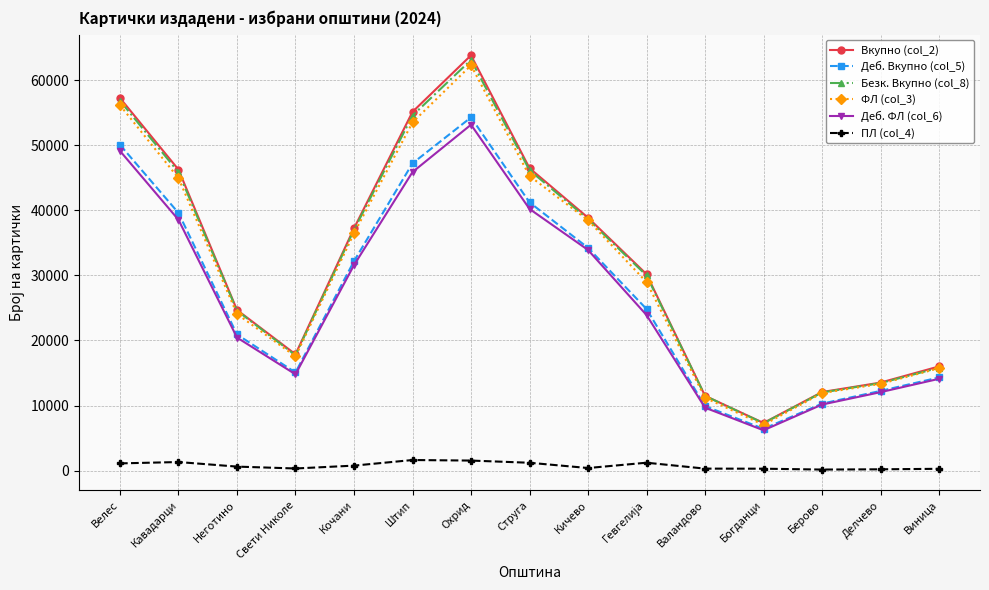

Which category has the highest value across all series?

Охрид